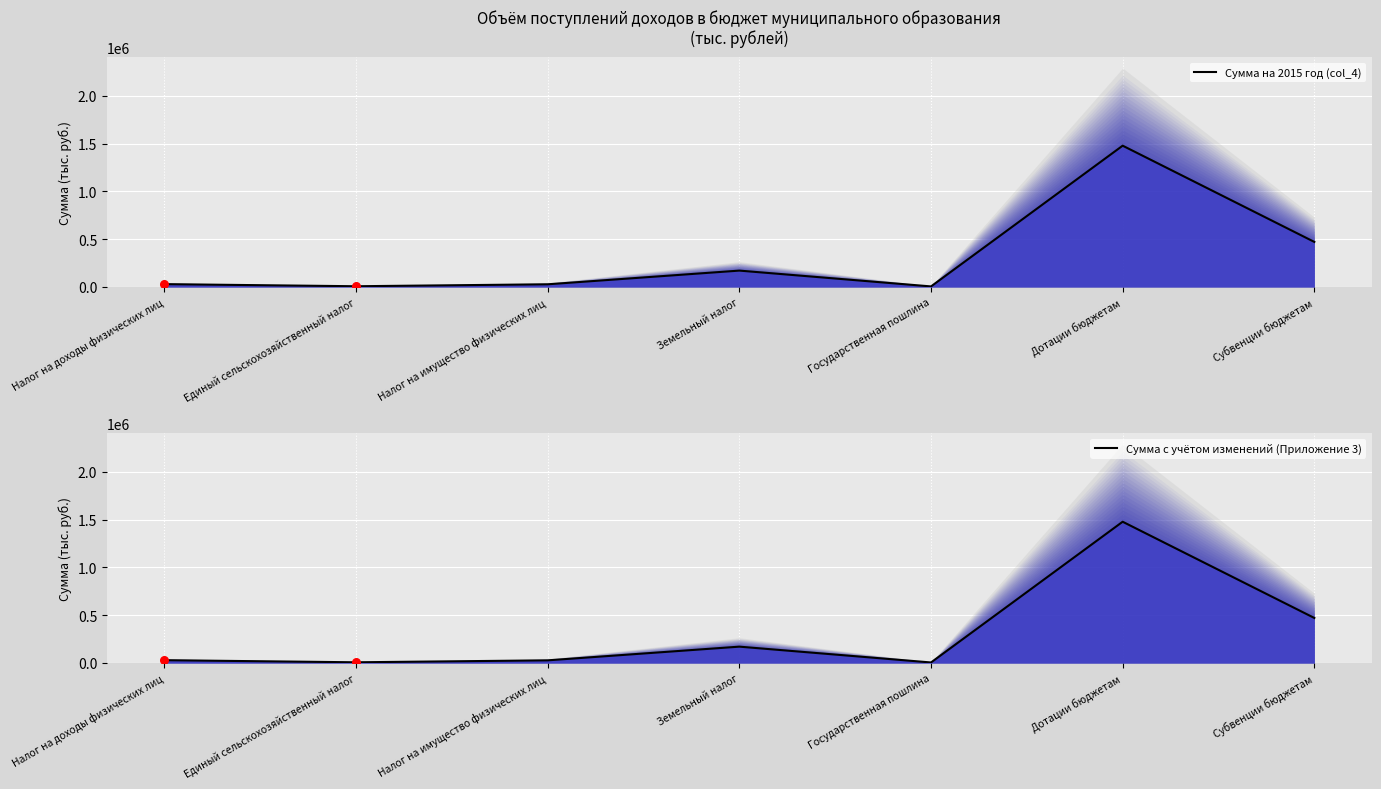

Which series reaches the minimum Y coordinate?

Сумма на 2015 год (col_4)